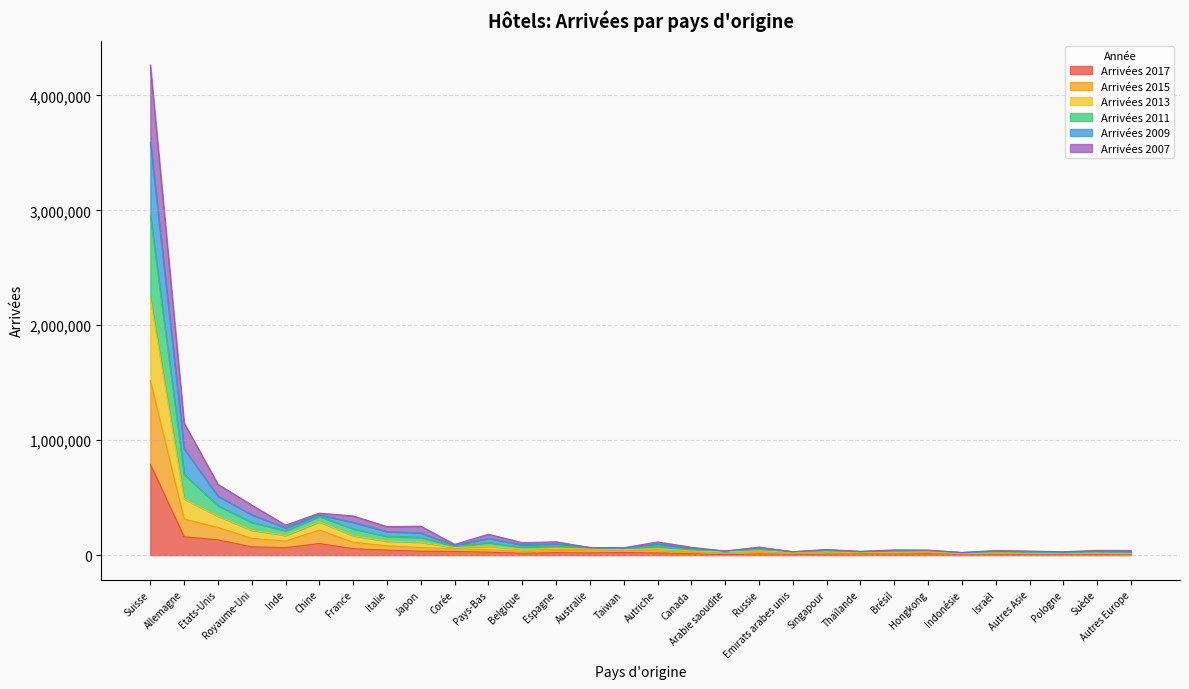

True or false: Arrivées 2015 has a value of 499114 at Suisse.

False